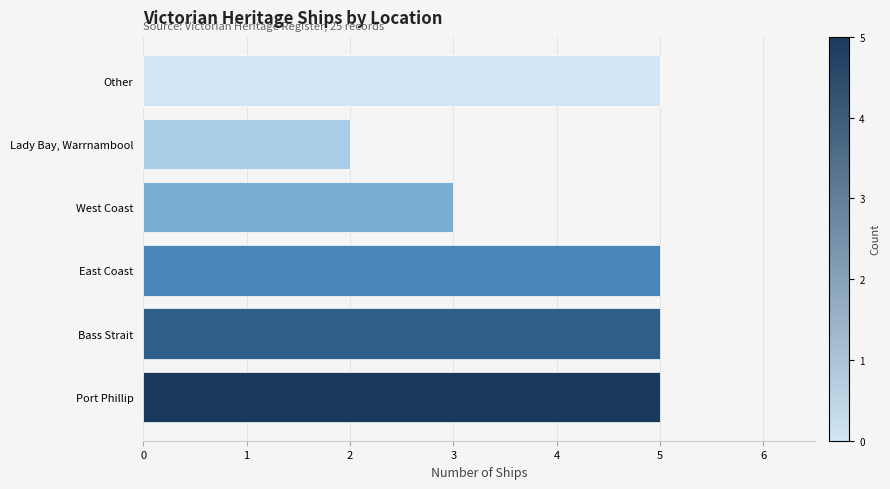

What is the difference between the second highest and minimum values?

3